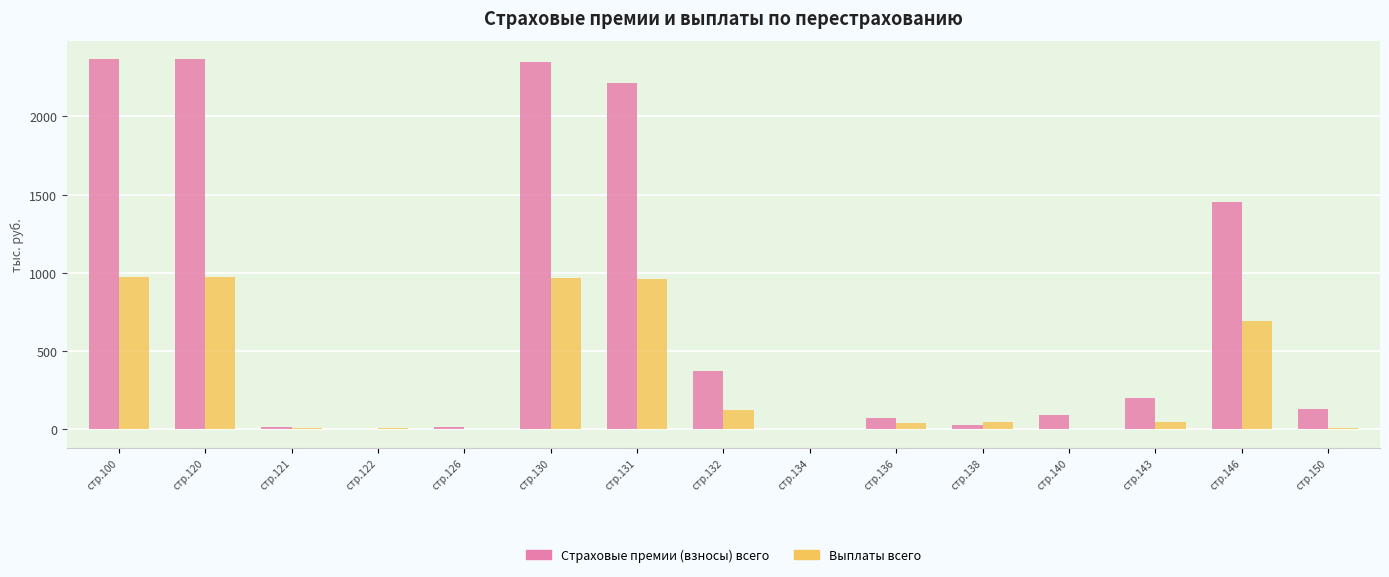

Is the value of Страховые премии (взносы) всего at стр.122 greater than the value of Выплаты всего at стр.130?

No